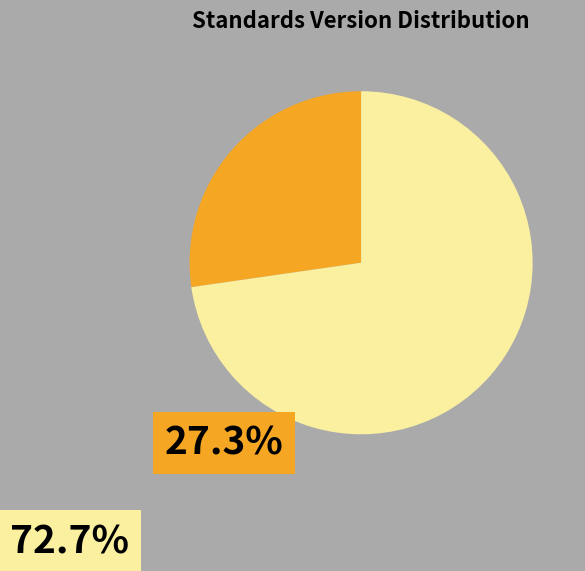

Does any single category account for the majority?

Yes